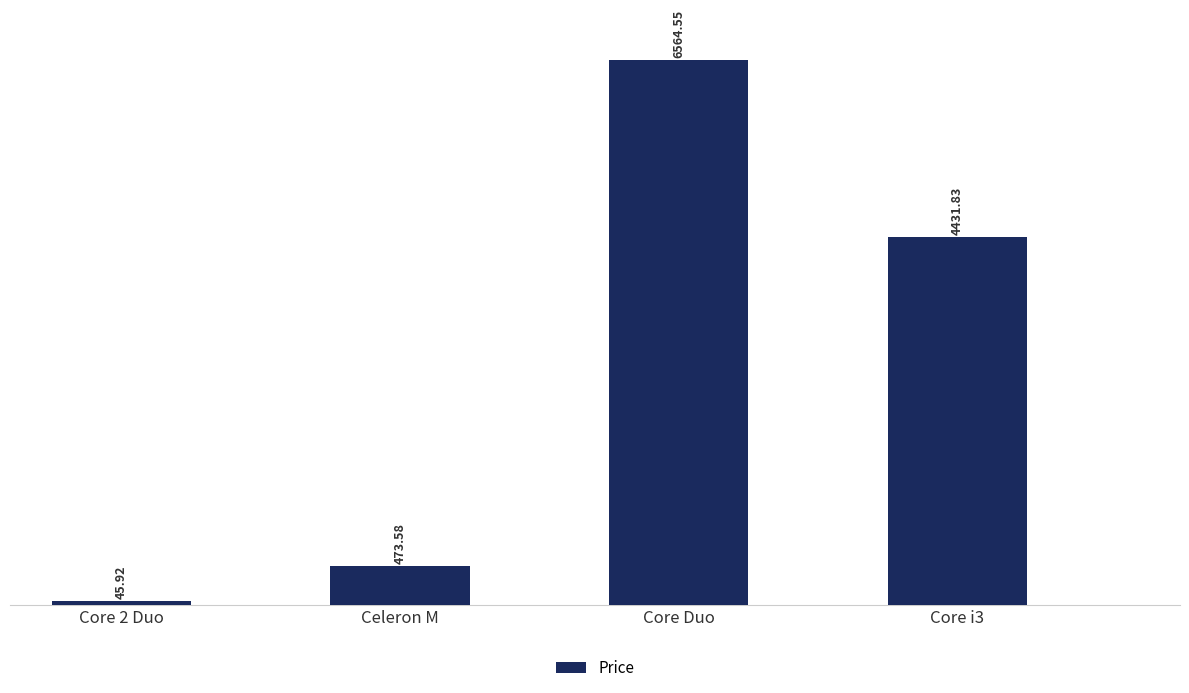

What is the sum of all values?

11515.9